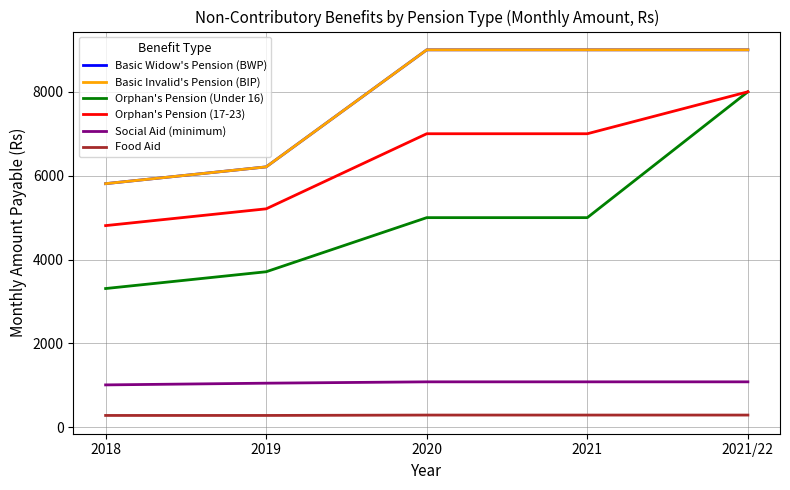

At which category is the sum across all series the highest?

2021/22